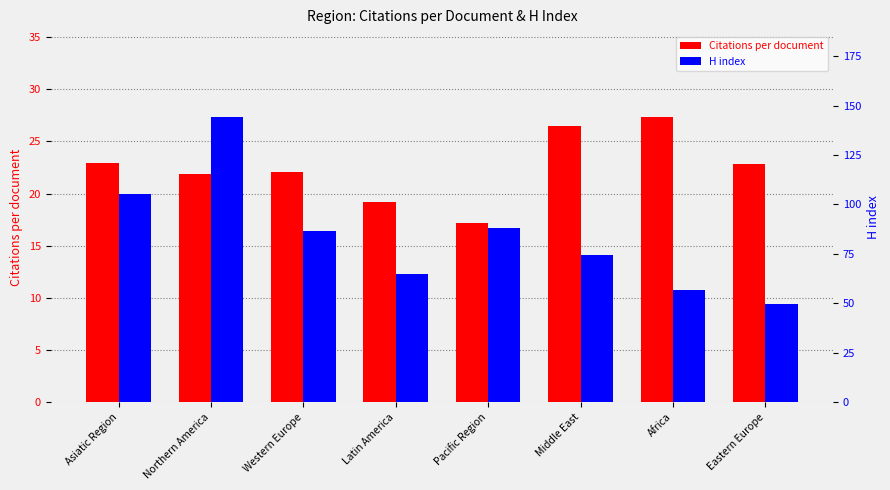

What position from the right is Eastern Europe?

1